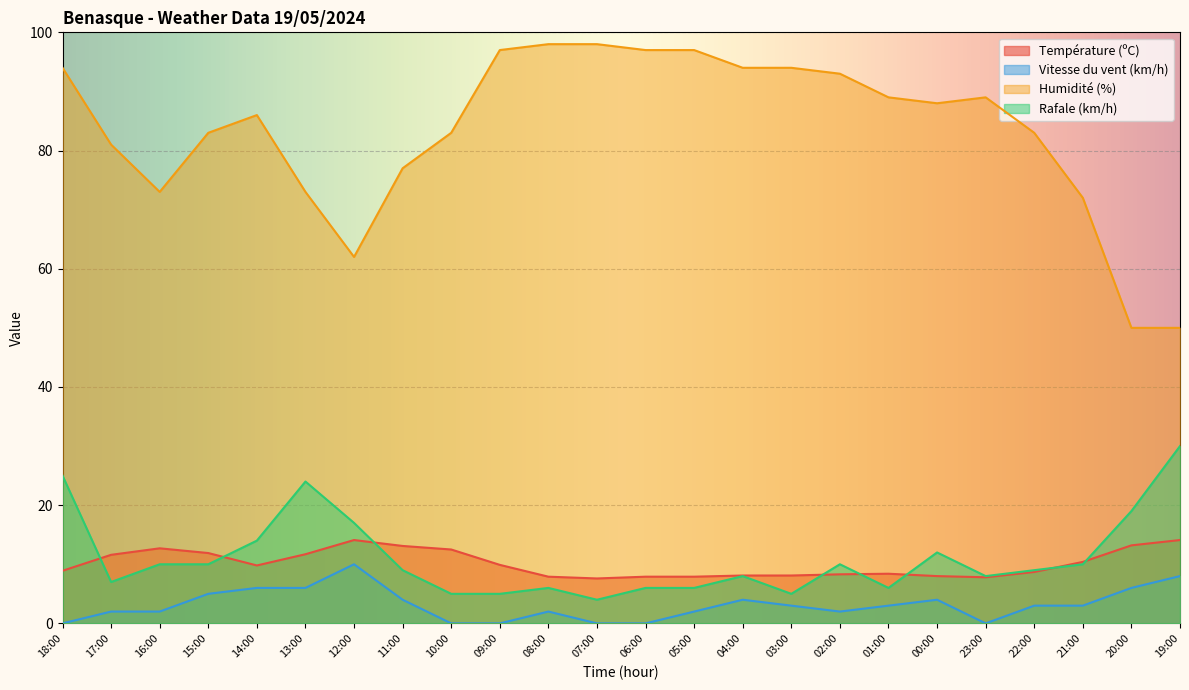

True or false: Rafale (km/h) and Humidité (%) cross at least once.

False